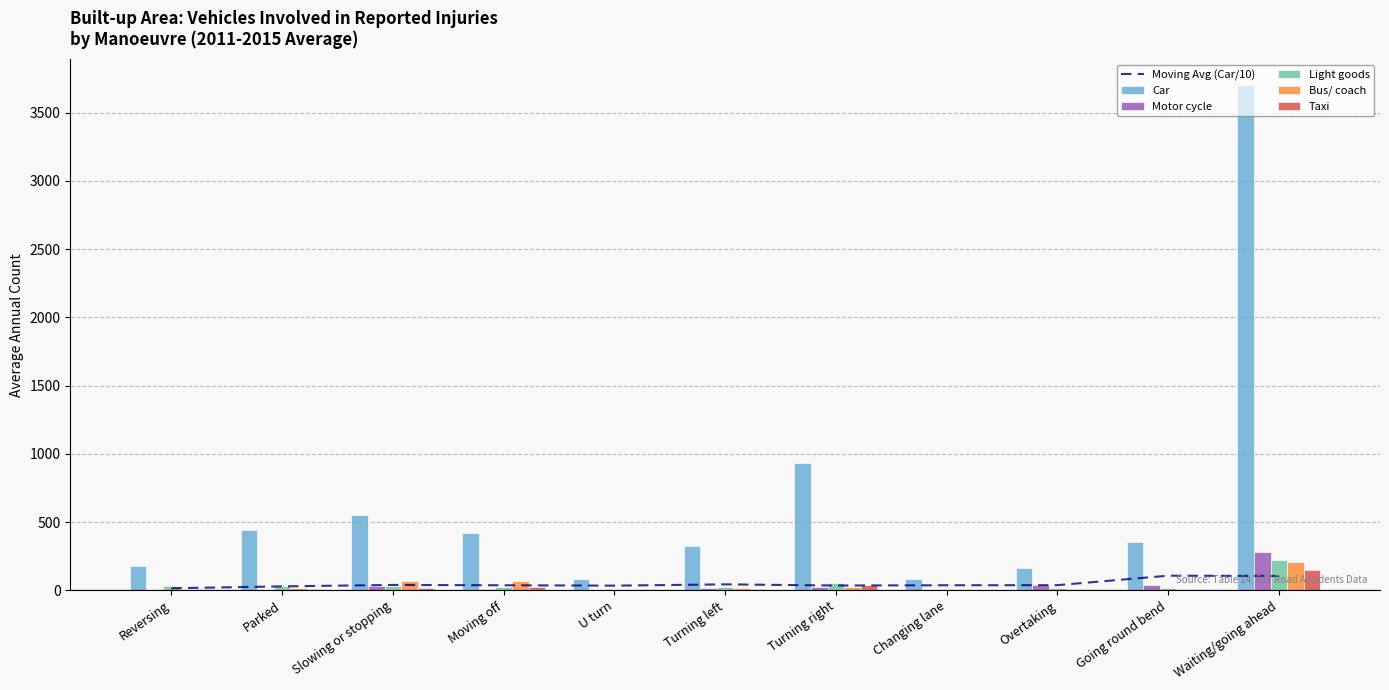

Which category has the highest value across all series?

Waiting/going ahead